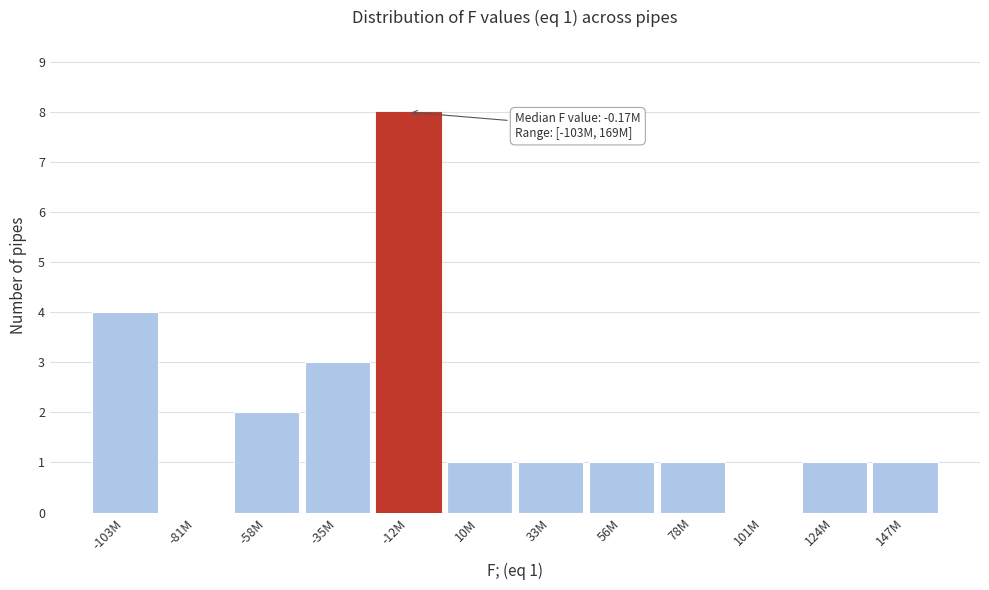

Reading left to right, what are all the values shown in this chart?

-103M=4	-81M=0	-58M=2	-35M=3	-12M=8	10M=1	33M=1	56M=1	78M=1	101M=0	124M=1	147M=1